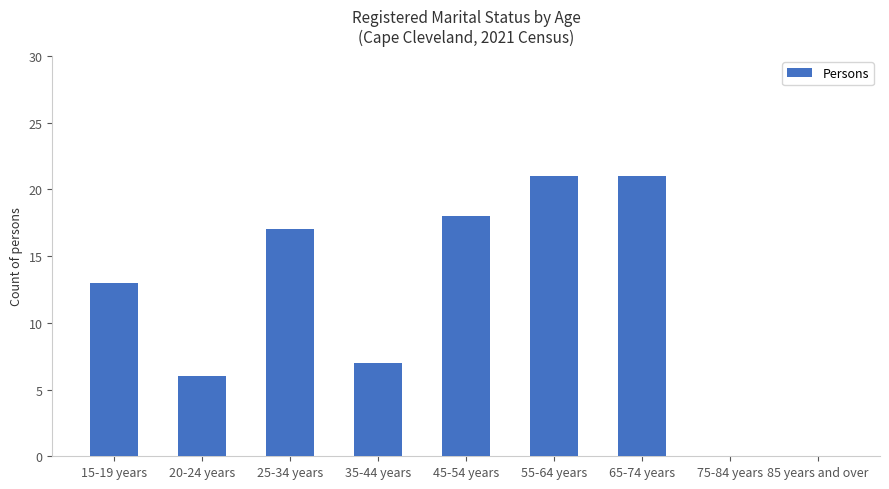

Approximately how many times larger is the value at 20-24 years compared to 25-34 years?

0.4